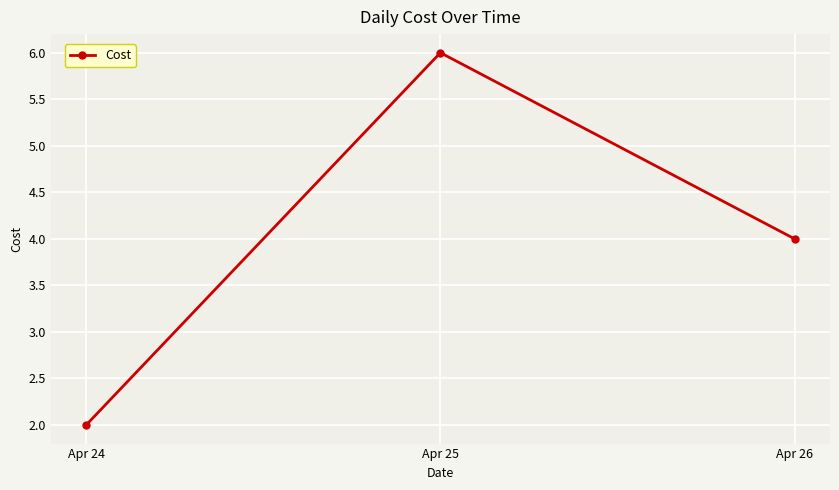

Reading left to right, list all the values displayed in this chart.

2	6	4